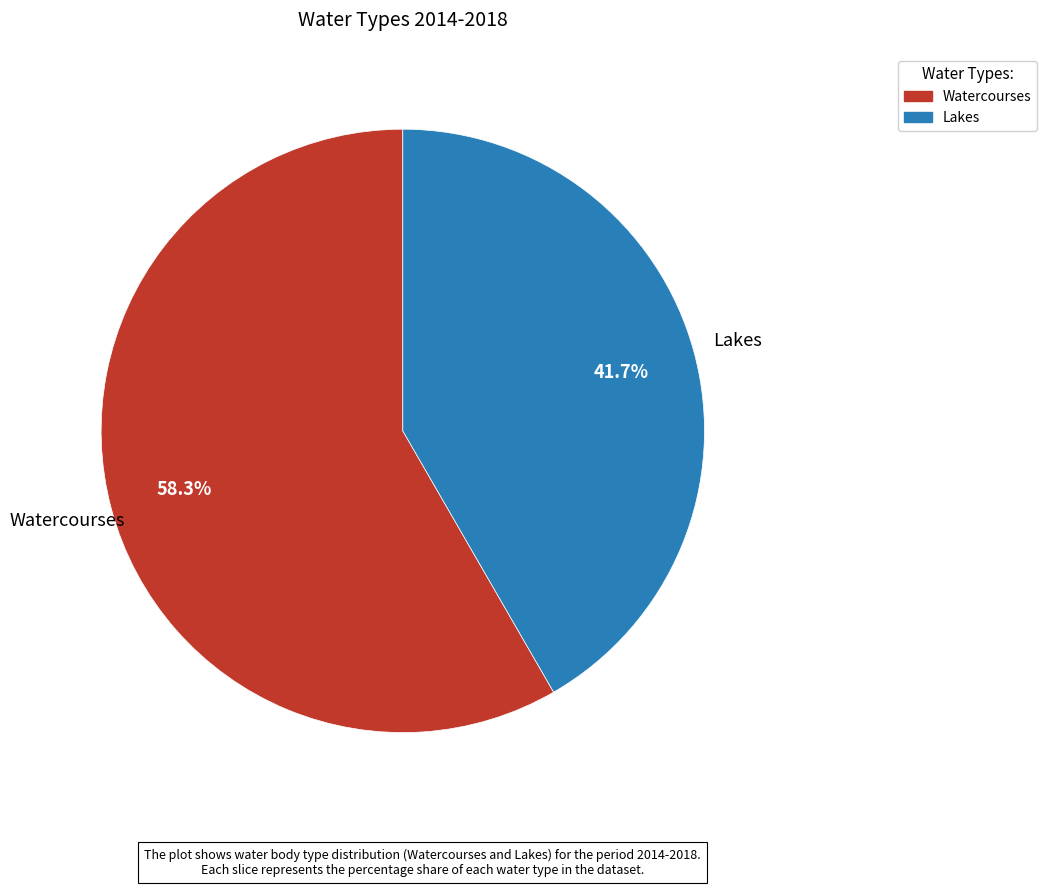

Which has a higher value, Lakes or Watercourses?

Watercourses